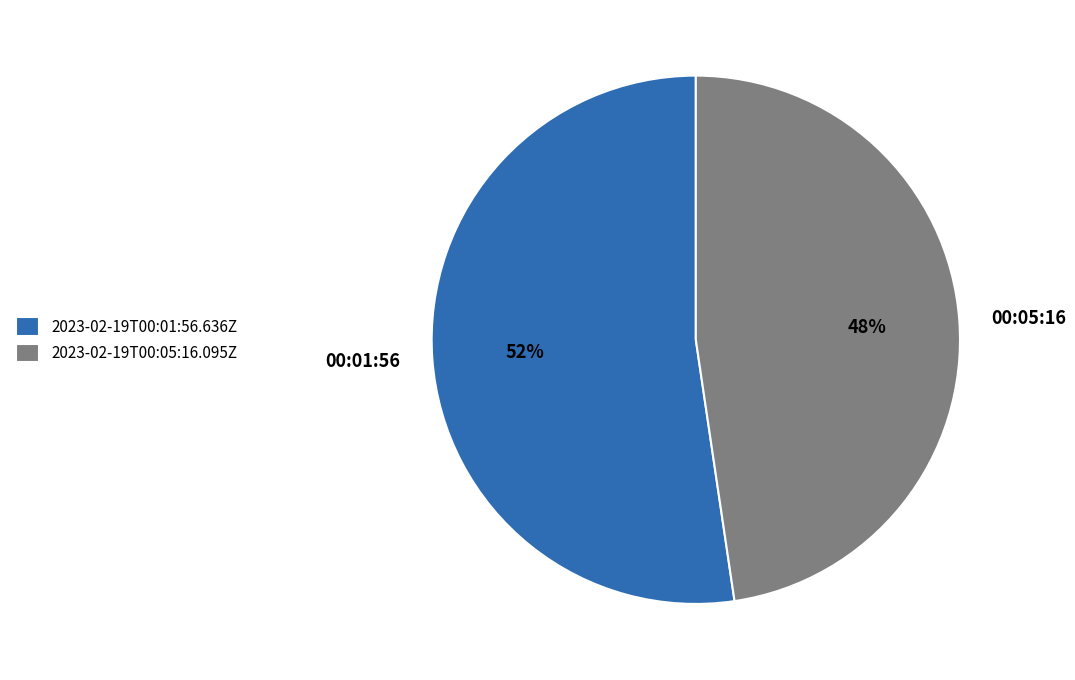

Is it true that 2023-02-19T00:01:56.636Z is 52% of the pie?

True